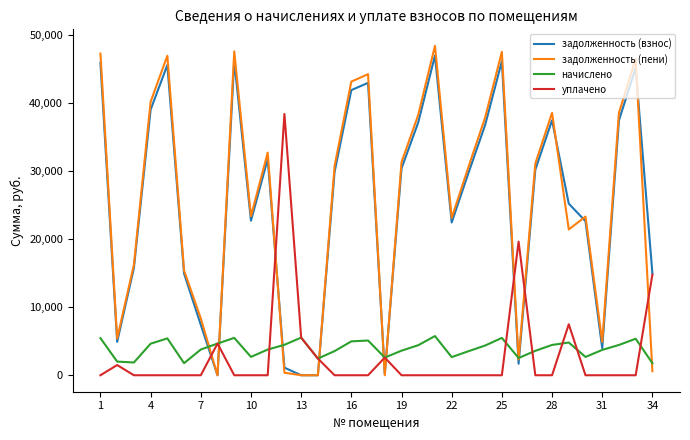

How many times do уплачено and задолженность (пени) cross each other?

9